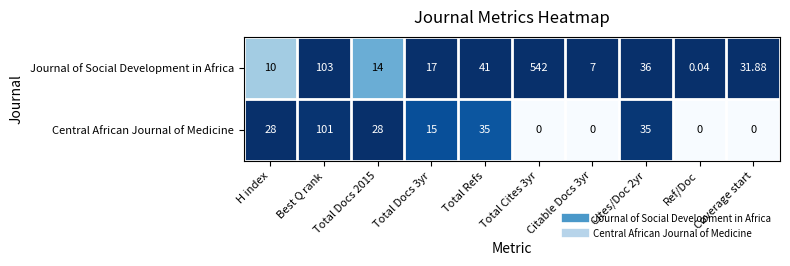

Rank the series at Cites/Doc 2yr from highest to lowest value.

Journal of Social Development in Africa, Central African Journal of Medicine